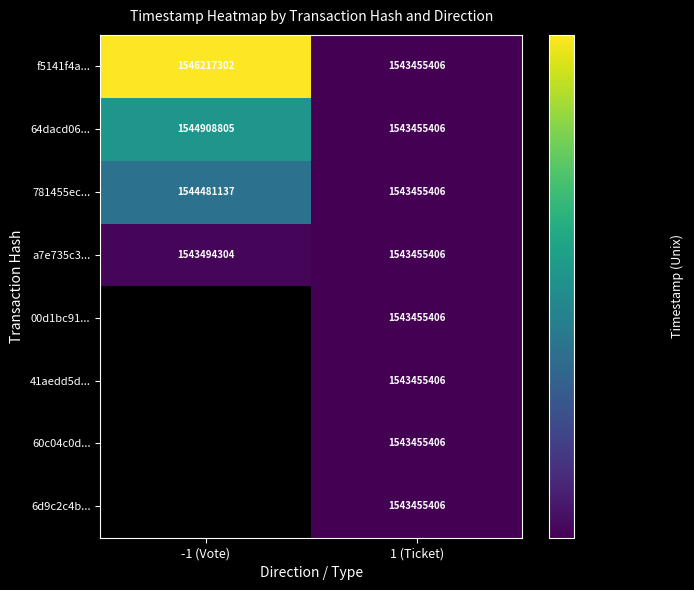

At which category is the sum across all series the highest?

1 (Ticket)